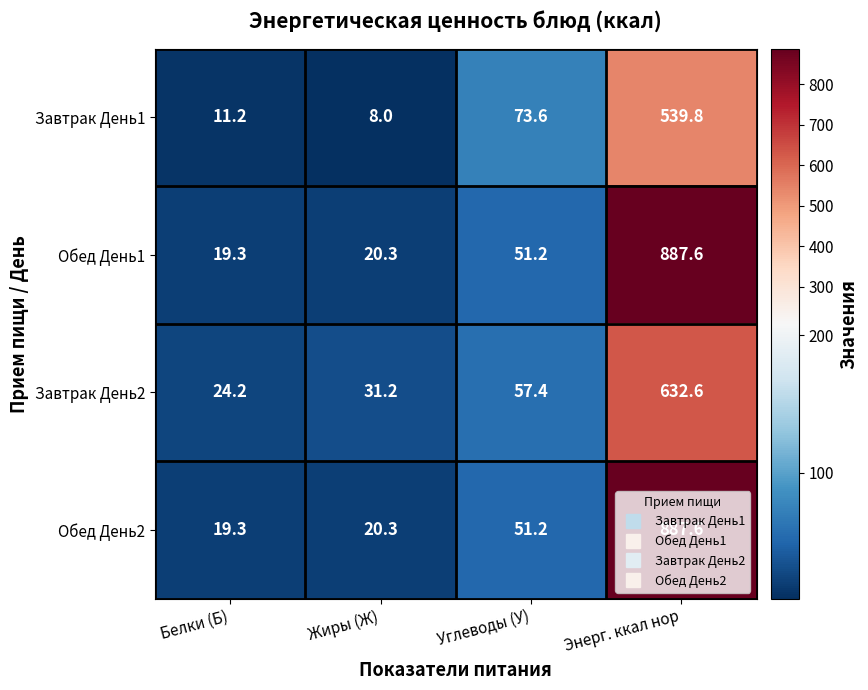

At which label is Обед День2 closest to 453?

Углеводы (У)